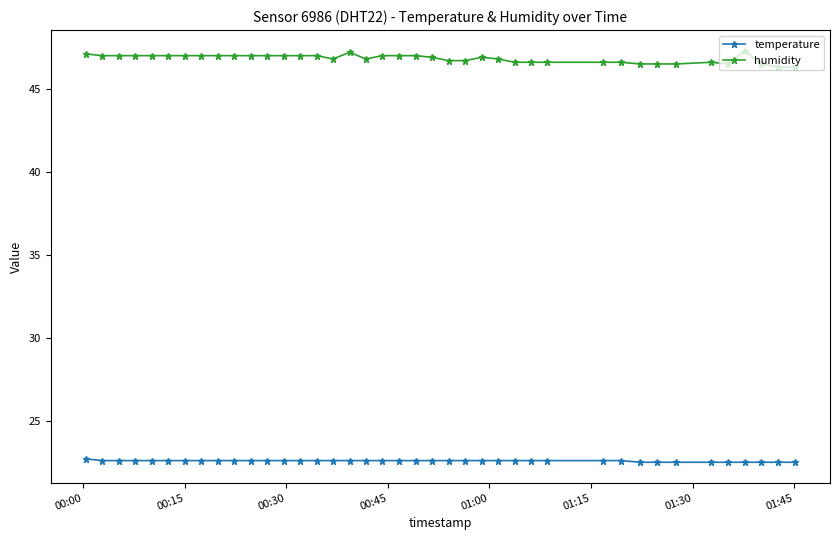

True or false: humidity and temperature cross at least once.

False